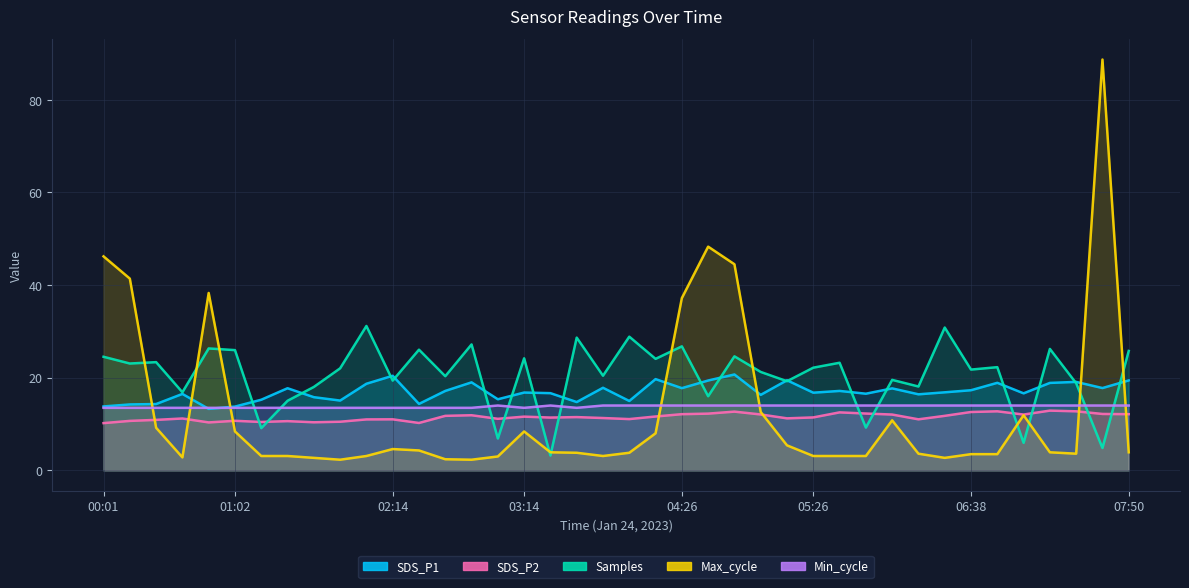

What is the difference between the highest and lowest values at 06:50?

18.8